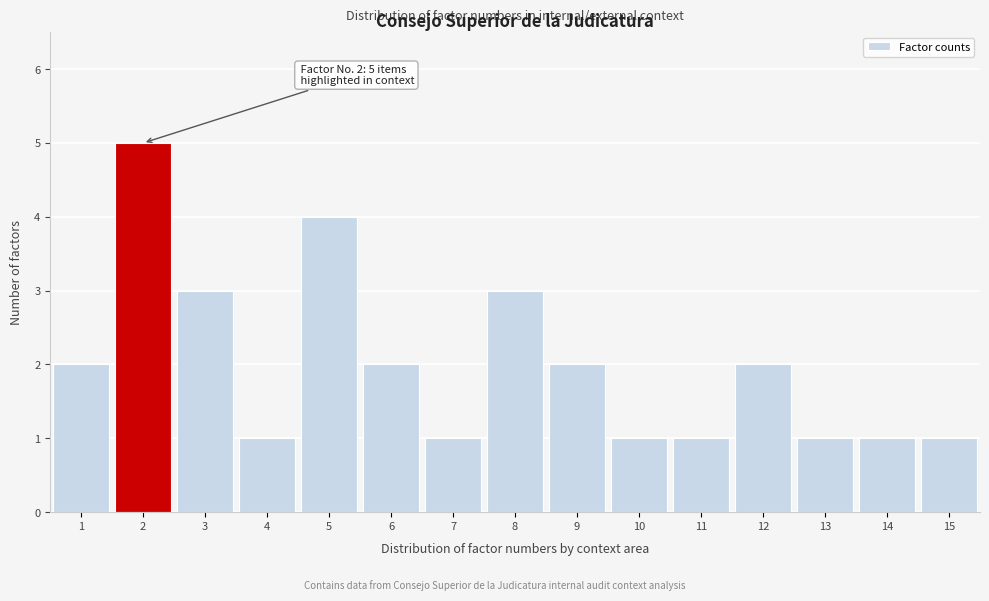

Reading left to right, what are all the values shown in this chart?

2	5	3	1	4	2	1	3	2	1	1	2	1	1	1